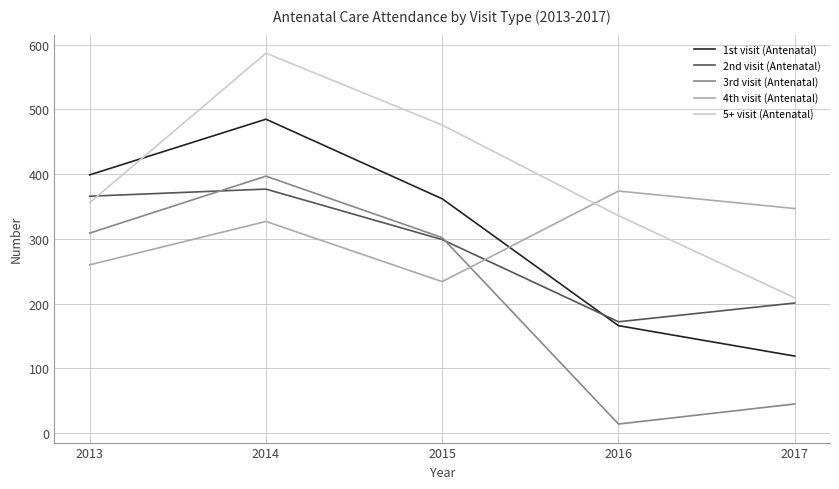

At which category does the chart reach its minimum across all series?

2016